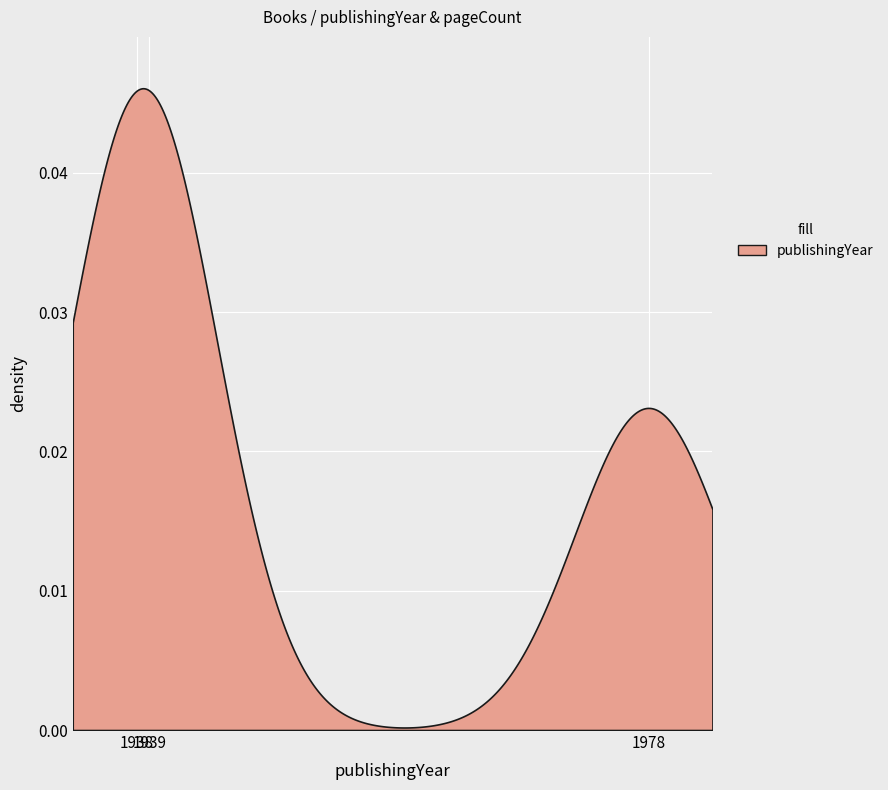

How many values in the publishingYear series exceed 1939?

1